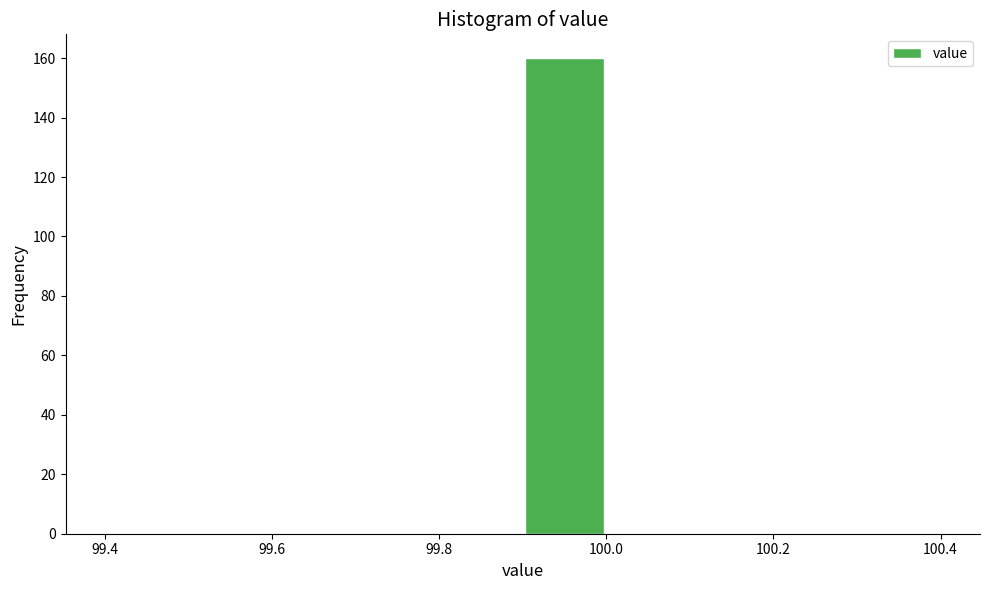

Reading left to right, transcribe this chart: for each bar, give the range it covers on the x-axis and its height. The values are not printed on the chart, so give them approximately, as read against the axis.

99.4 to 99.5: 0
99.5 to 99.6: 0
99.6 to 99.7: 0
99.7 to 99.8: 0
99.8 to 99.9: 0
99.9 to 100.0: 160
100.0 to 100.1: 0
100.1 to 100.2: 0
100.2 to 100.3: 0
100.3 to 100.4: 0